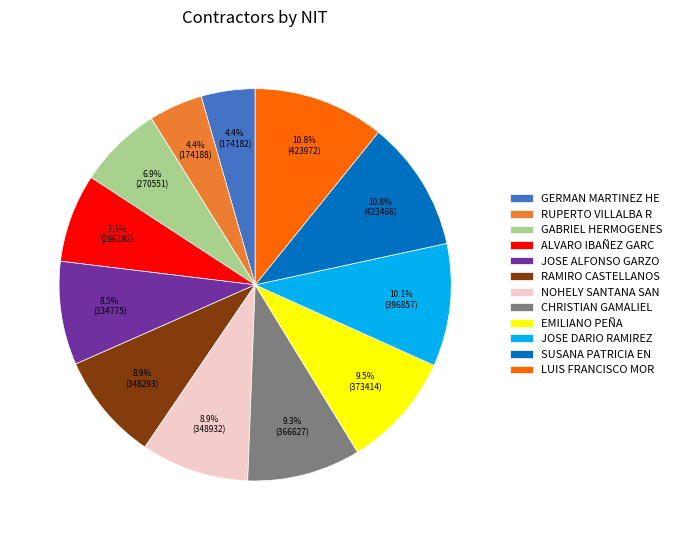

Does GERMAN MARTINEZ HE account for over 50% of the chart?

No